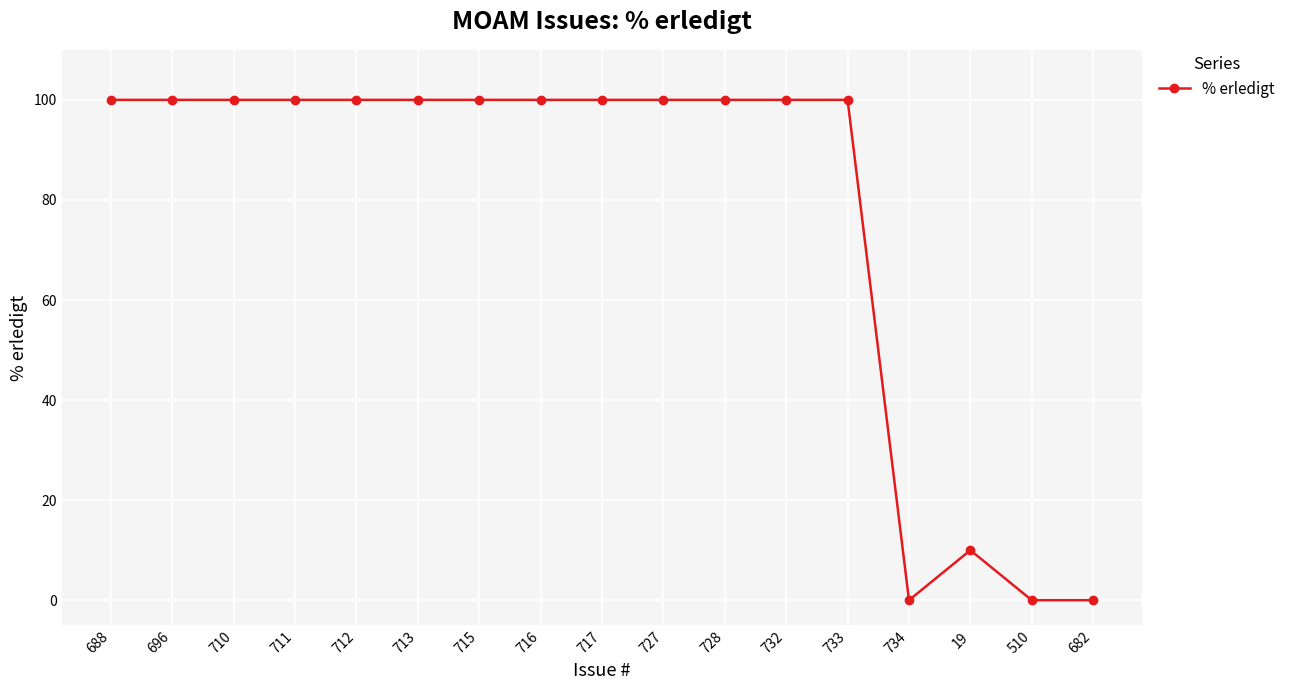

Where is the data nearest to the value 50?

19